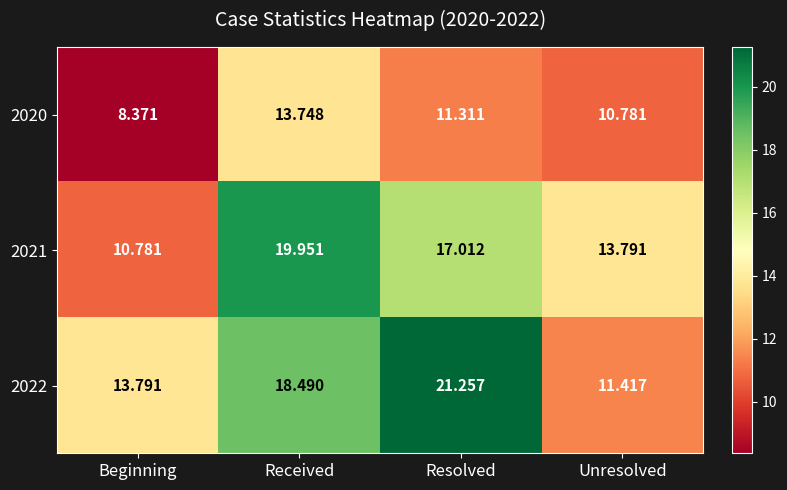

Where does the 2021 series first go above 17?

Received